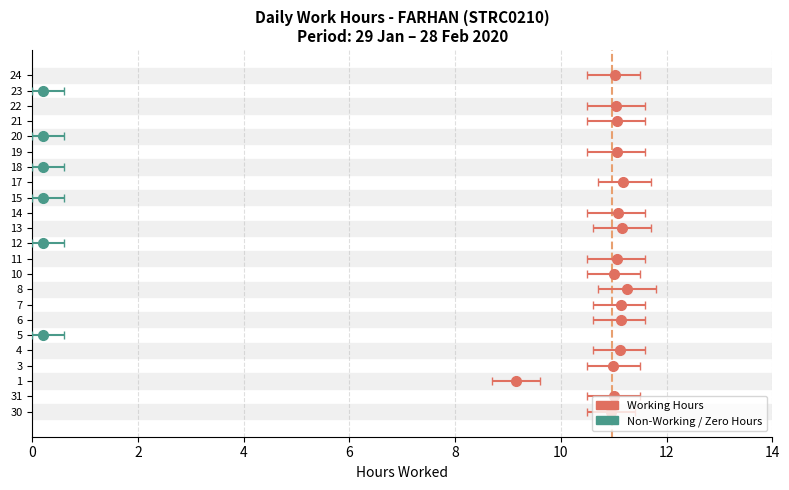

Between 21 and 5, which is larger?

21